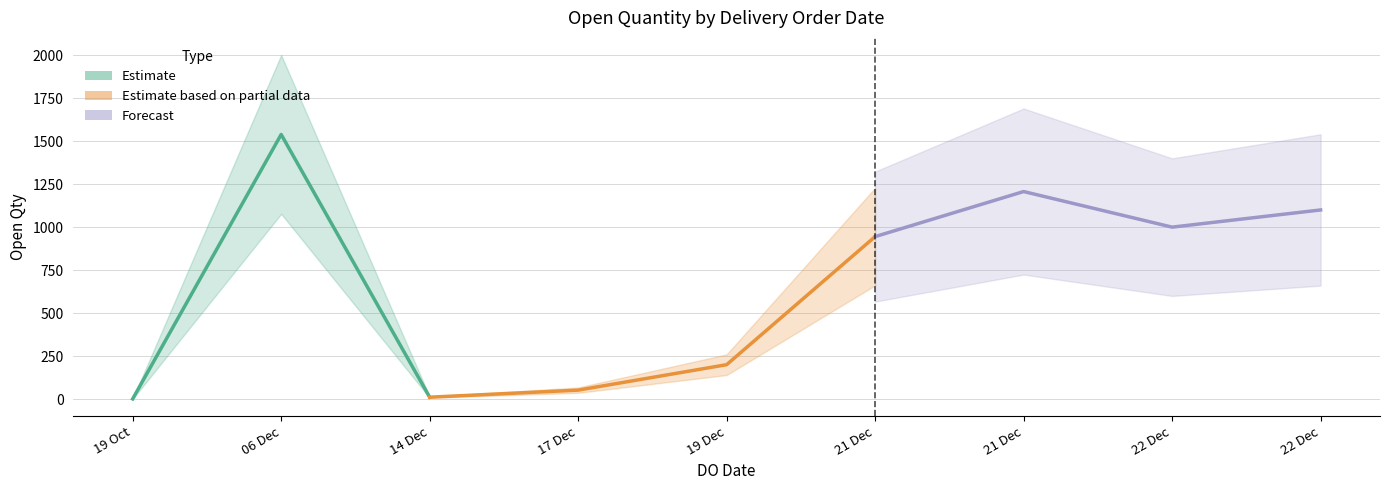

Does the chart have visible grid lines?

Yes